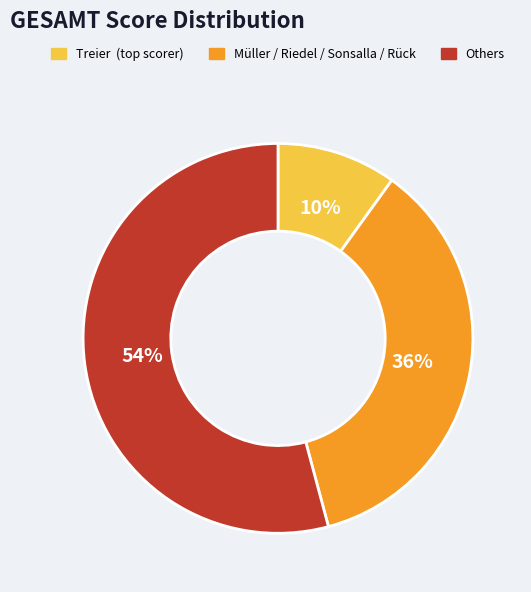

Does any single category account for the majority?

Yes